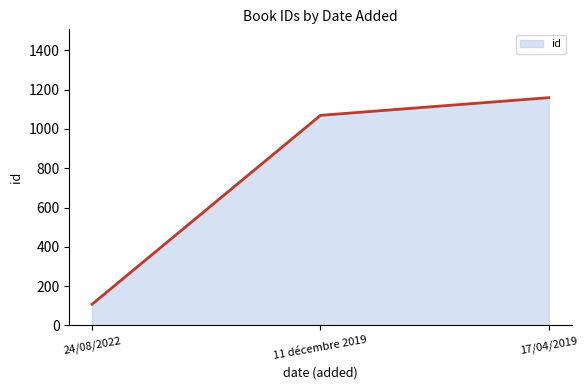

Which has a higher value, 11 décembre 2019 or 17/04/2019?

17/04/2019